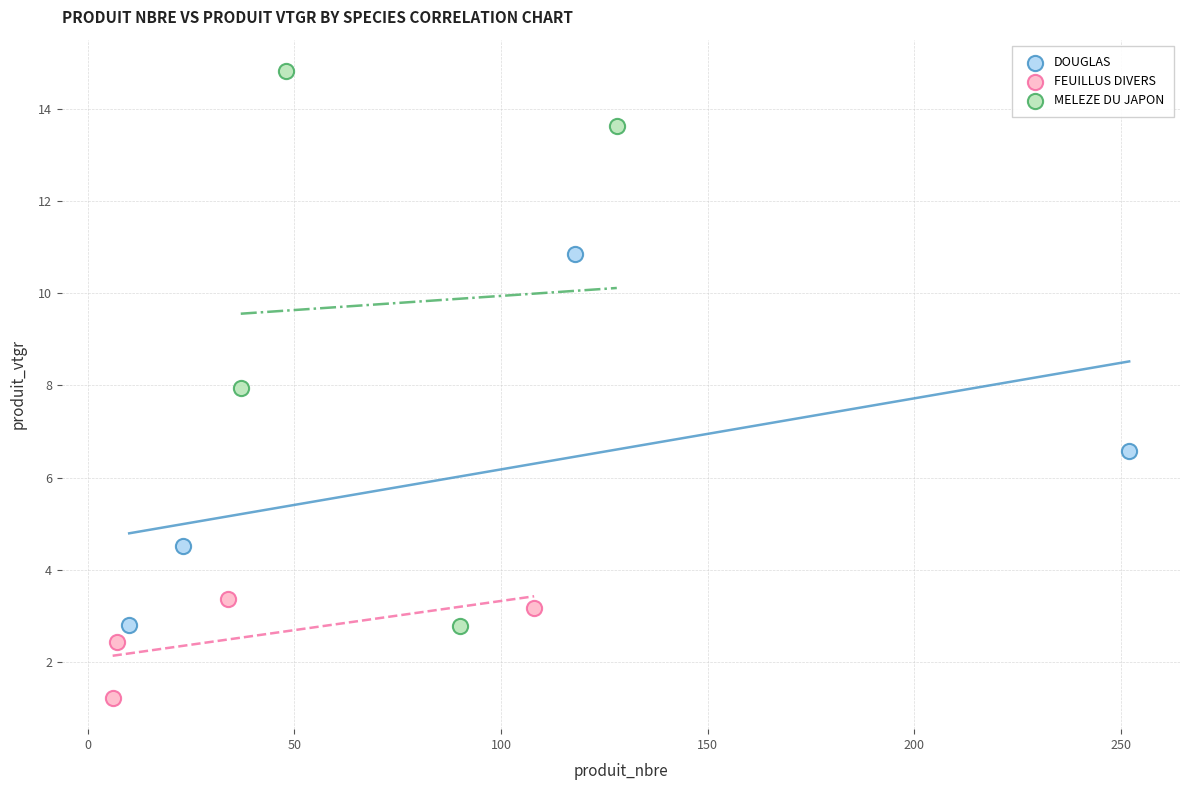

Which series has the widest spread of Y values?

MELEZE DU JAPON